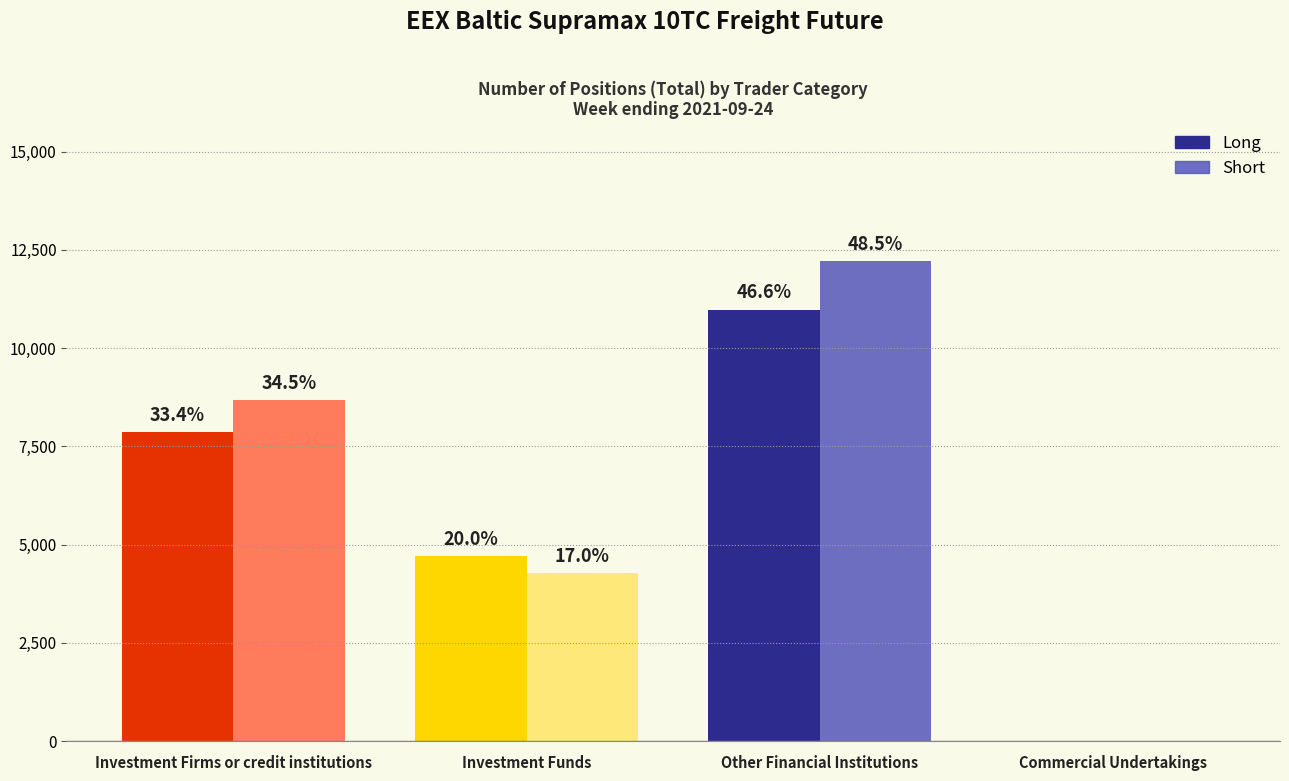

Reading left to right, list all the values displayed in this chart.

Long: Investment Firms or credit institutions=7873.0	Investment Funds=4715.0	Other Financial Institutions=10981.0	Commercial Undertakings=0.0
Short: Investment Firms or credit institutions=8682.9	Investment Funds=4285.0	Other Financial Institutions=12218.5	Commercial Undertakings=0.0